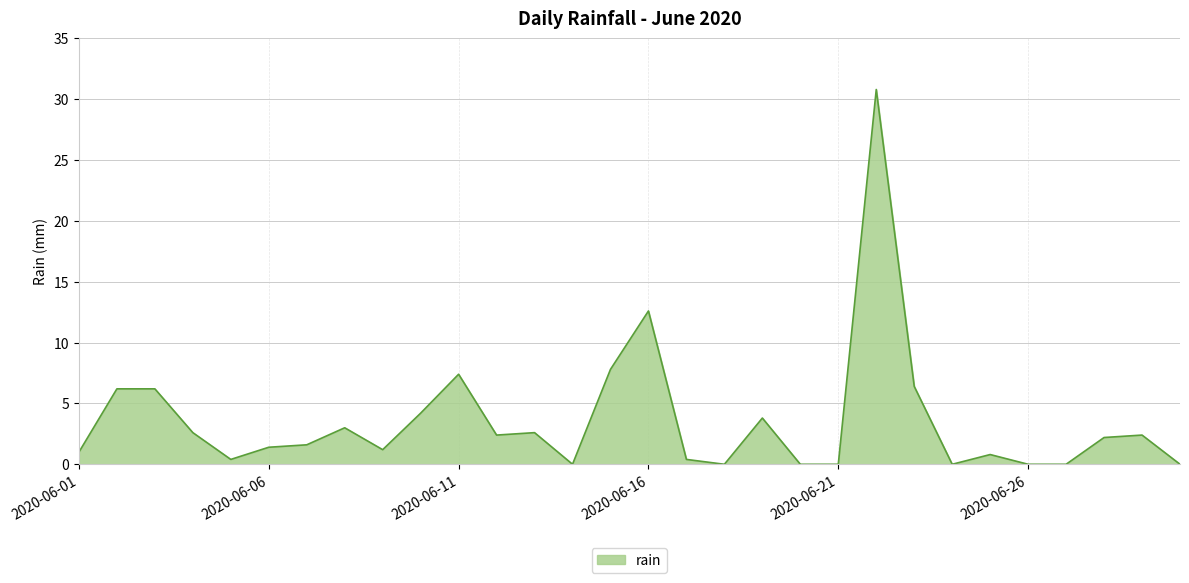

What is the greatest value displayed?

30.8